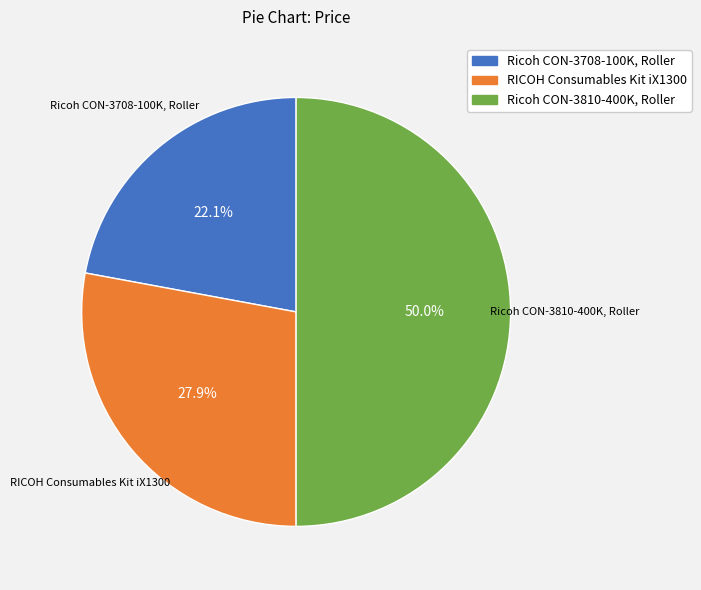

Does Ricoh CON-3708-100K, Roller account for over 50% of the chart?

No